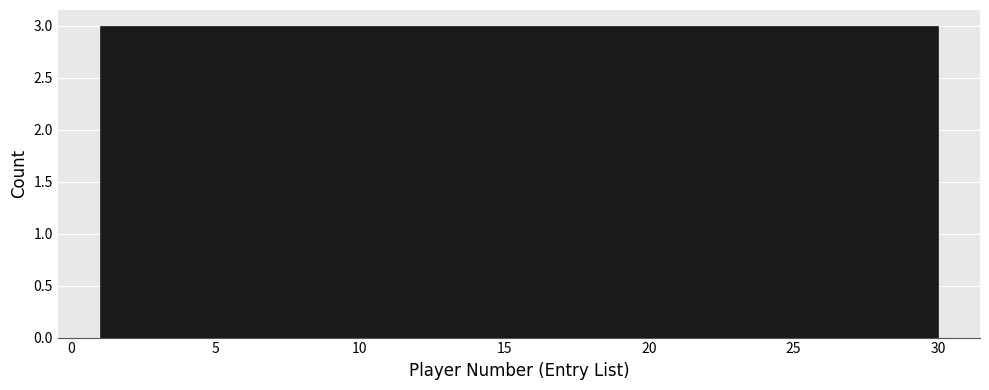

Reading left to right, list every bar in this chart as the range it spans on the x-axis followed by its height. Neither the bar edges nor the heights are printed on the chart, so give them approximately, as read against the axes.

1.0 to 3.9: 3
3.9 to 6.8: 3
6.8 to 9.7: 3
9.7 to 12.6: 3
12.6 to 15.5: 3
15.5 to 18.4: 3
18.4 to 21.3: 3
21.3 to 24.2: 3
24.2 to 27.1: 3
27.1 to 30.0: 3